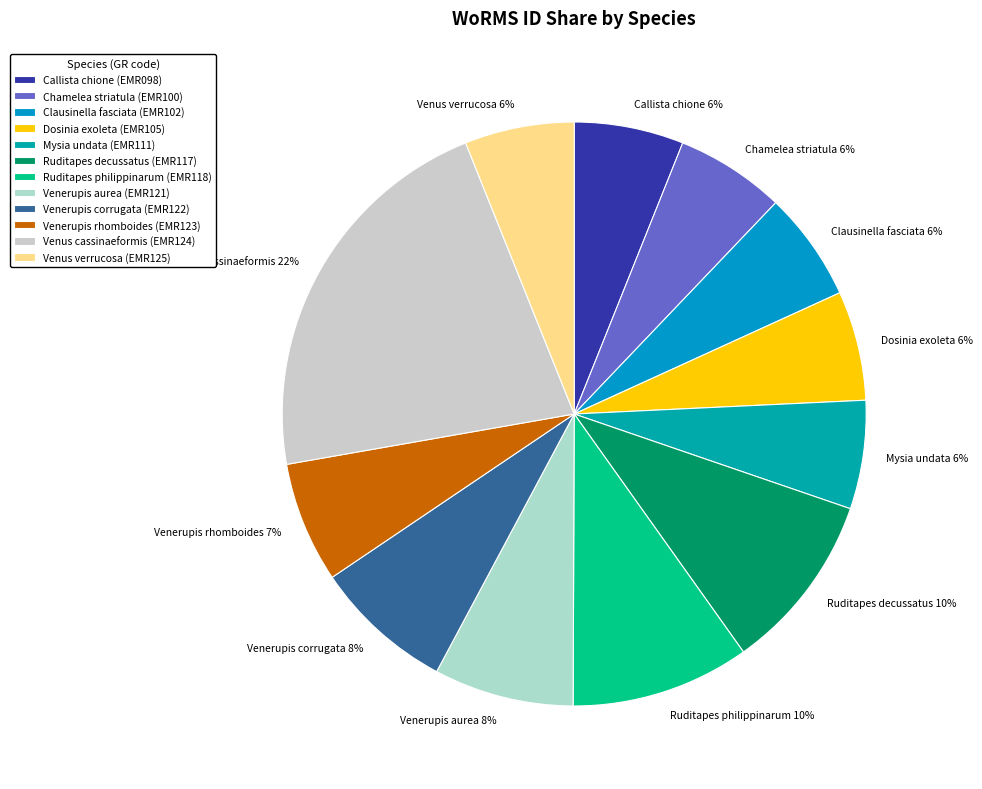

Between Ruditapes philippinarum 10% and Clausinella fasciata 6%, which is larger?

Ruditapes philippinarum 10%